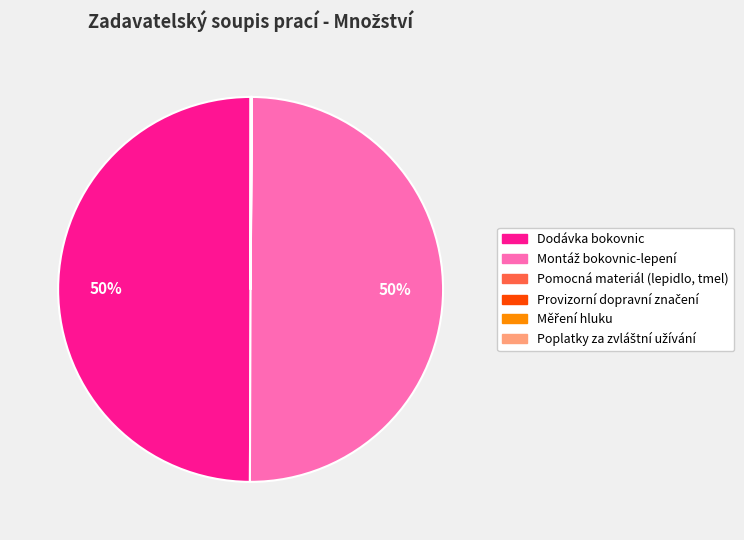

To the nearest percent, what is the average slice percentage?

17%